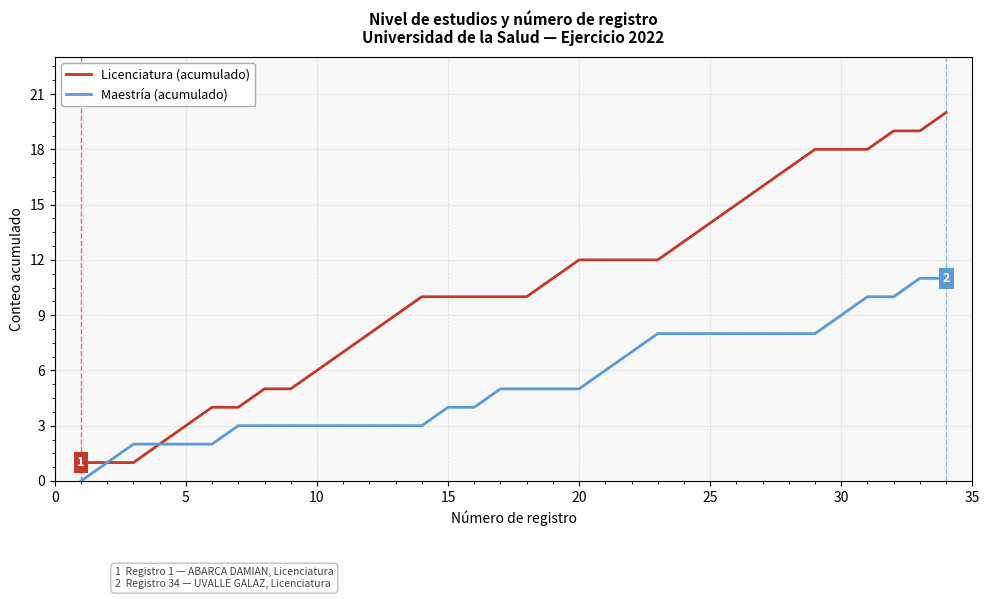

Rank the series by their maximum value, from lowest to highest.

Maestría (acumulado), Licenciatura (acumulado)